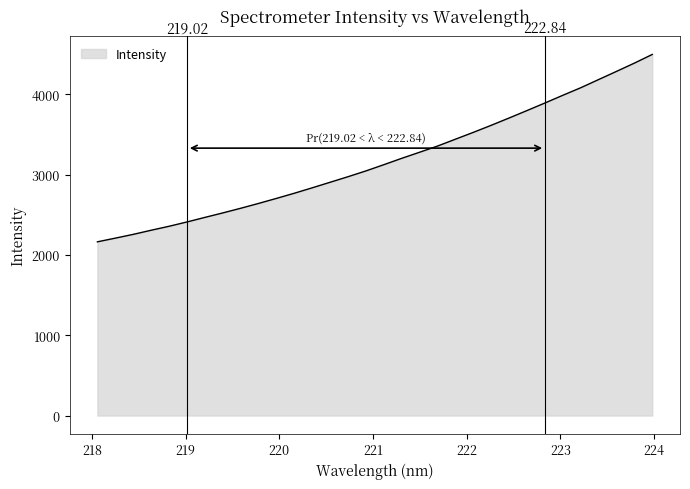

What is the difference between the maximum and minimum values?

2332.7